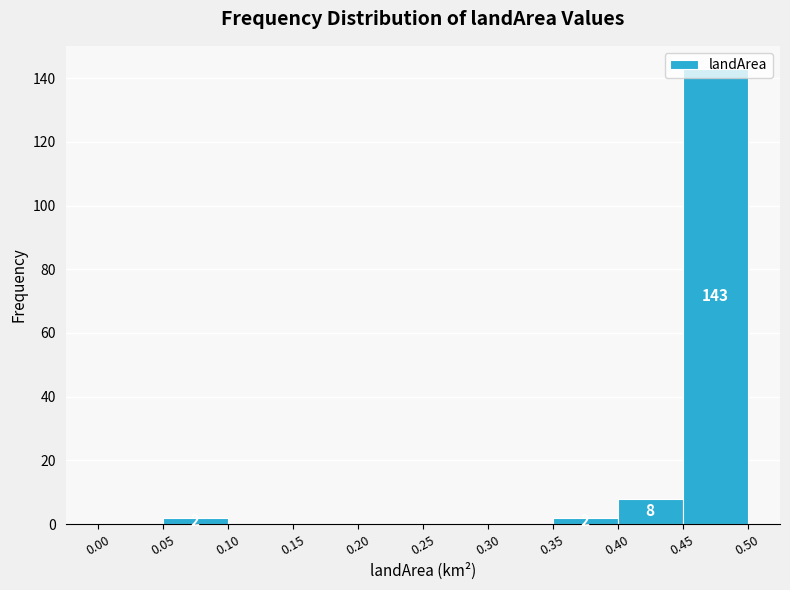

Which range on the x-axis has the tallest bar?

0.45 to 0.50